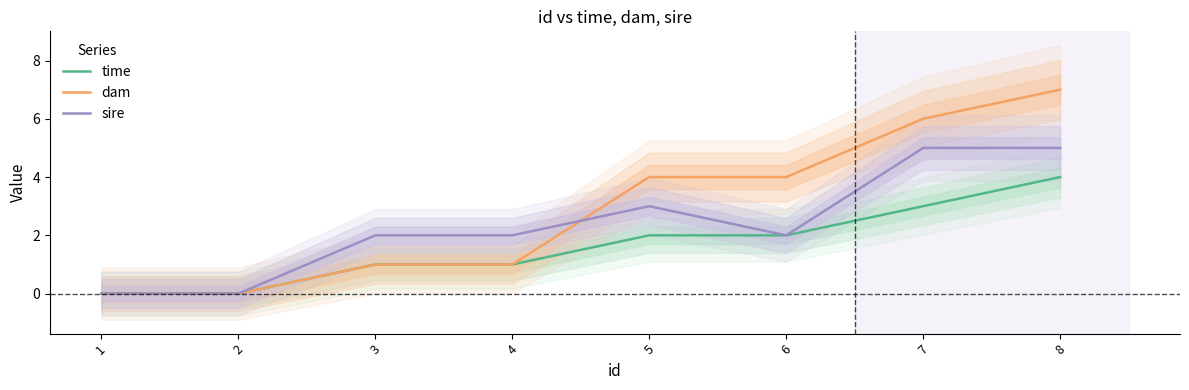

Between which two adjacent categories do dam and sire first intersect?

4 and 5